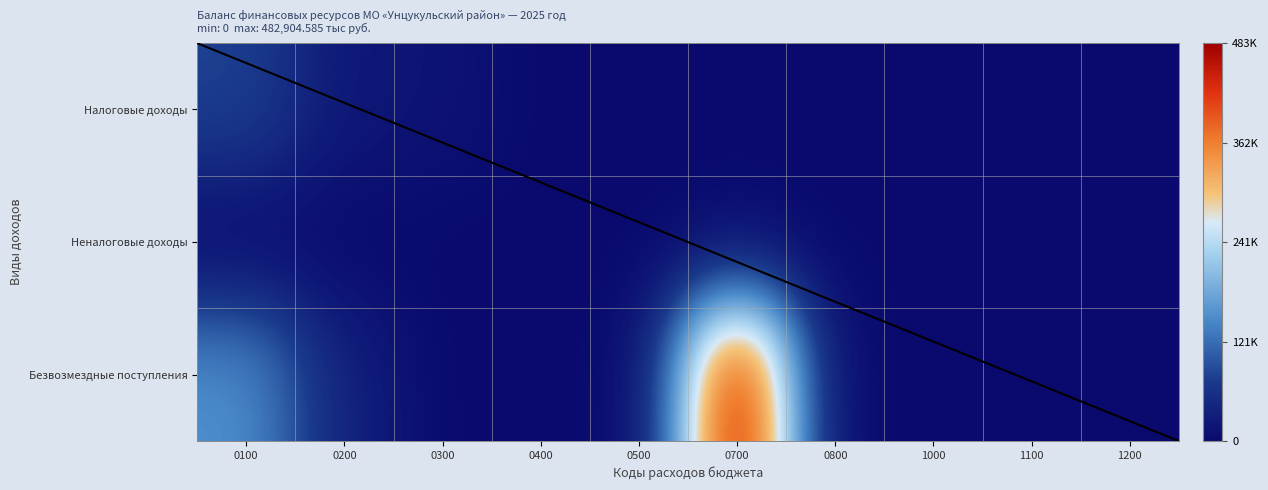

Which series has the largest total across all categories?

Безвозмездные поступления